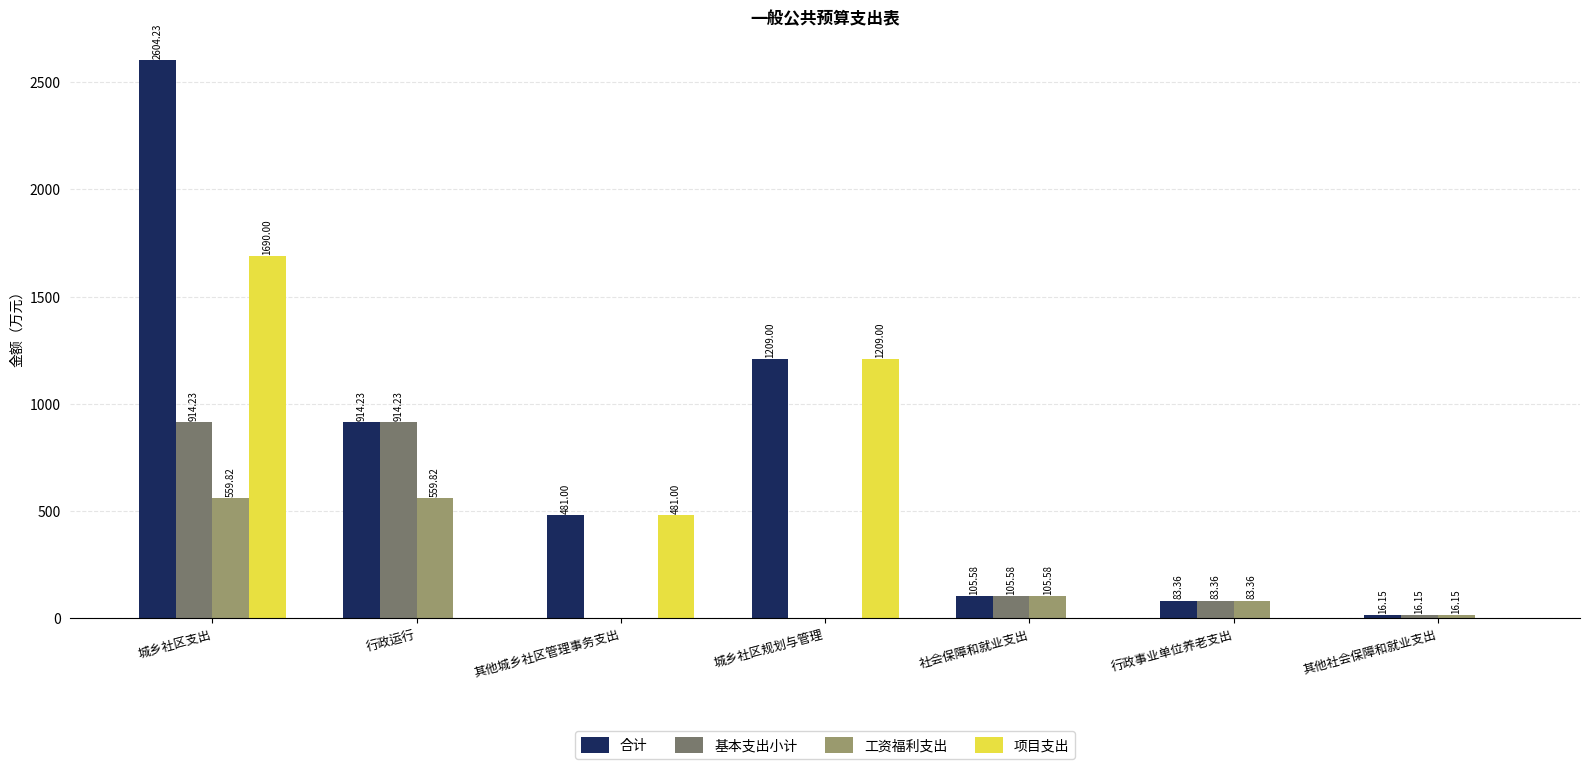

What value does the 合计 series have at 社会保障和就业支出?

105.6